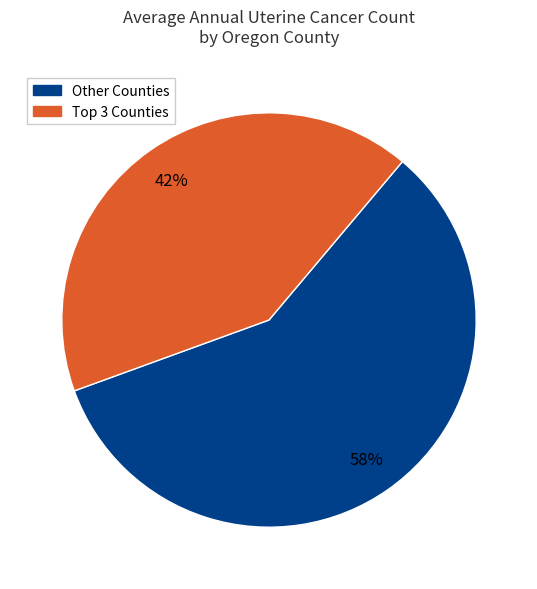

Does any single category account for the majority?

Yes